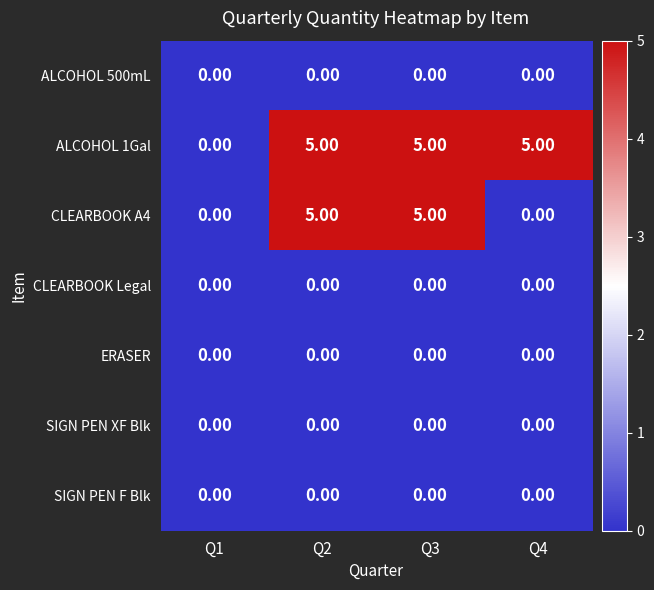

Which series has the largest total across all categories?

ALCOHOL 1Gal